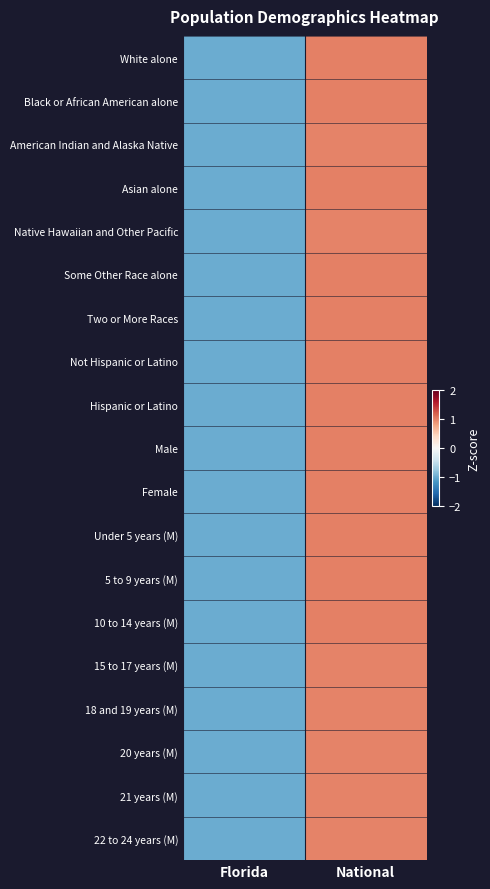

Reading left to right, list all the values displayed in this chart.

White alone: Florida=-1.0	National=1.0
Black or African American alone: Florida=-1.0	National=1.0
American Indian and Alaska Native: Florida=-1.0	National=1.0
Asian alone: Florida=-1.0	National=1.0
Native Hawaiian and Other Pacific: Florida=-1.0	National=1.0
Some Other Race alone: Florida=-1.0	National=1.0
Two or More Races: Florida=-1.0	National=1.0
Not Hispanic or Latino: Florida=-1.0	National=1.0
Hispanic or Latino: Florida=-1.0	National=1.0
Male: Florida=-1.0	National=1.0
Female: Florida=-1.0	National=1.0
Under 5 years (M): Florida=-1.0	National=1.0
5 to 9 years (M): Florida=-1.0	National=1.0
10 to 14 years (M): Florida=-1.0	National=1.0
15 to 17 years (M): Florida=-1.0	National=1.0
18 and 19 years (M): Florida=-1.0	National=1.0
20 years (M): Florida=-1.0	National=1.0
21 years (M): Florida=-1.0	National=1.0
22 to 24 years (M): Florida=-1.0	National=1.0